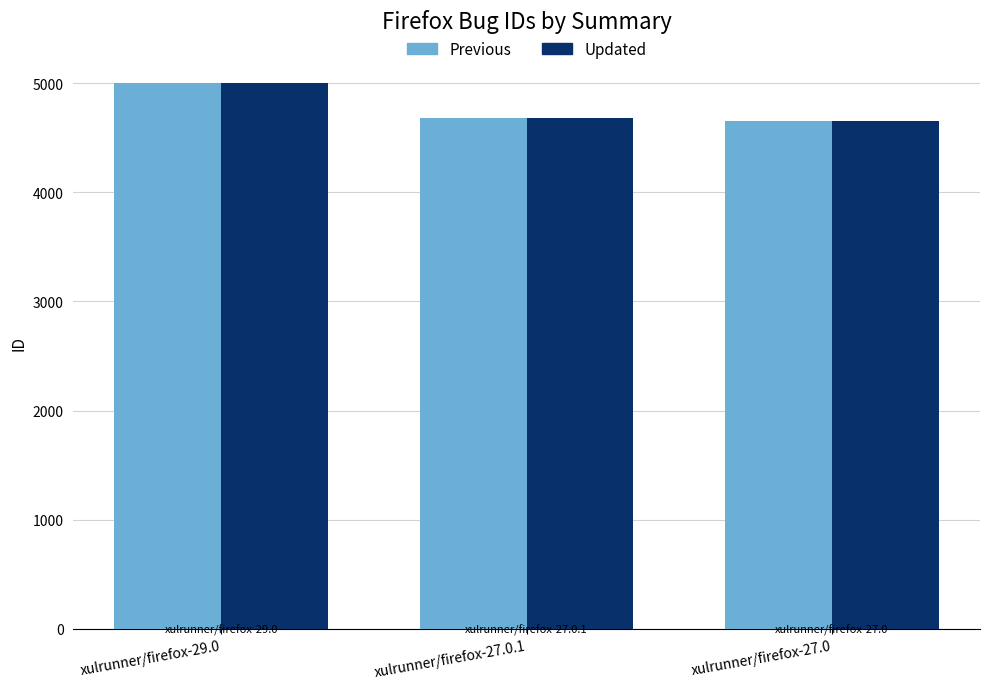

What is the minimum value shown in the chart?

4650